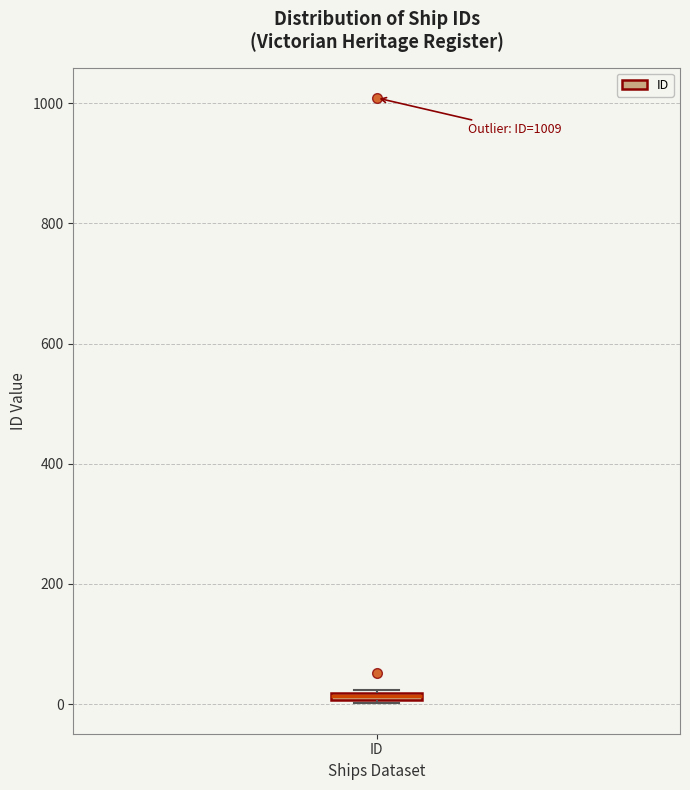

Where is the lower edge of the box for ID on the y-axis? The values are not printed on the chart, so give them approximately, as read against the axis.

0